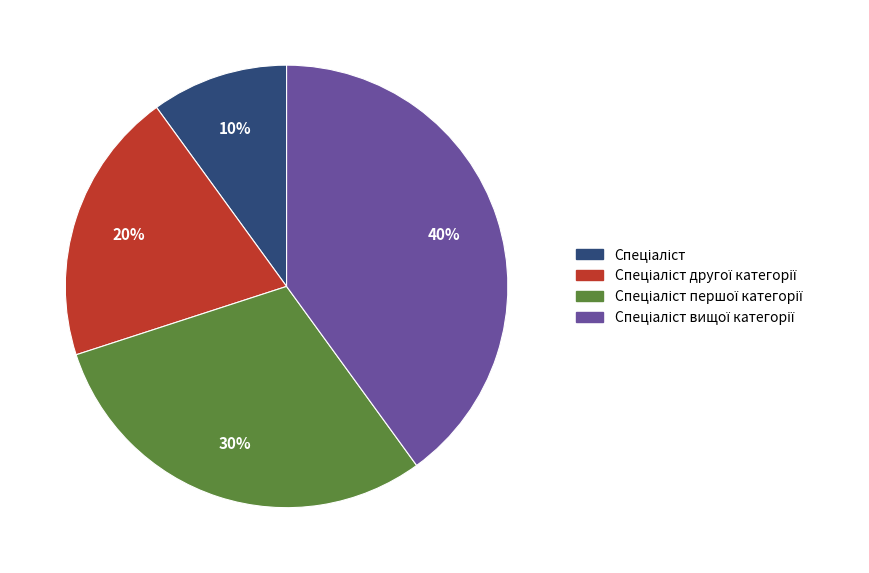

Is there any slice that represents more than half of the pie?

No